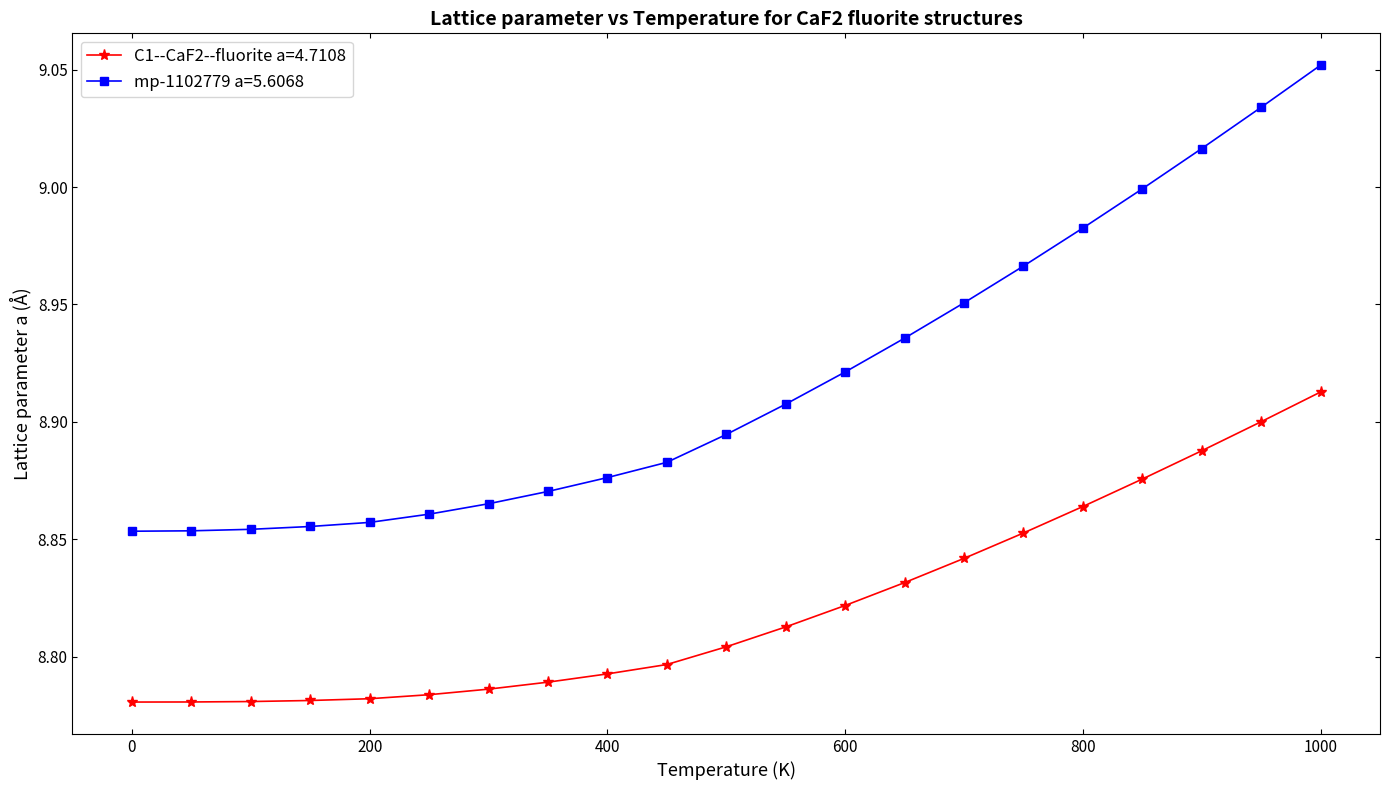

True or false: C1--CaF2--fluorite a=4.7108 and mp-1102779 a=5.6068 cross at least once.

False